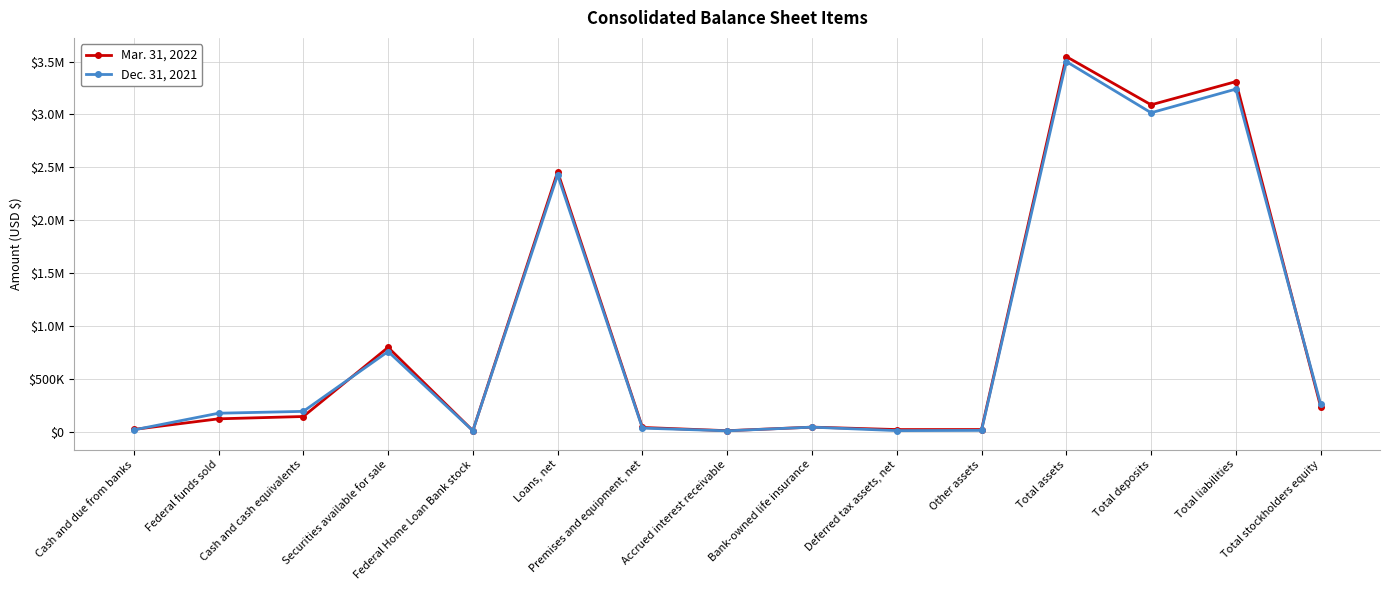

Read the Mar. 31, 2022 value at Other assets.

21196